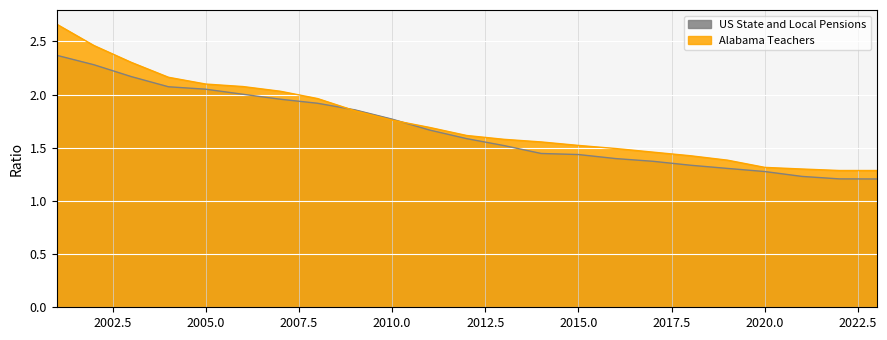

True or false: US State and Local Pensions has more than 1 interior local peaks.

False